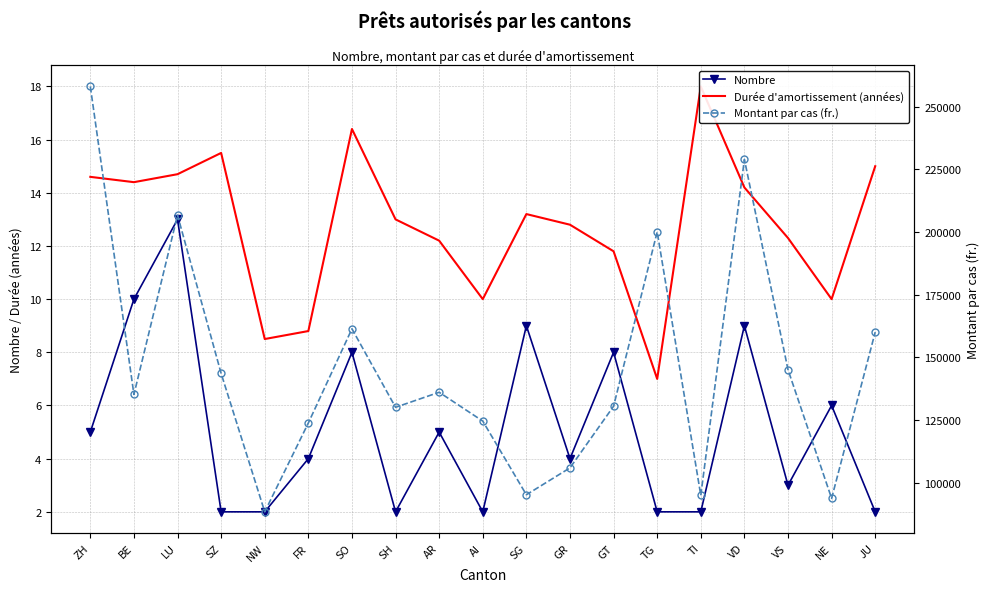

True or false: Nombre and Montant par cas (fr.) cross at least once.

False